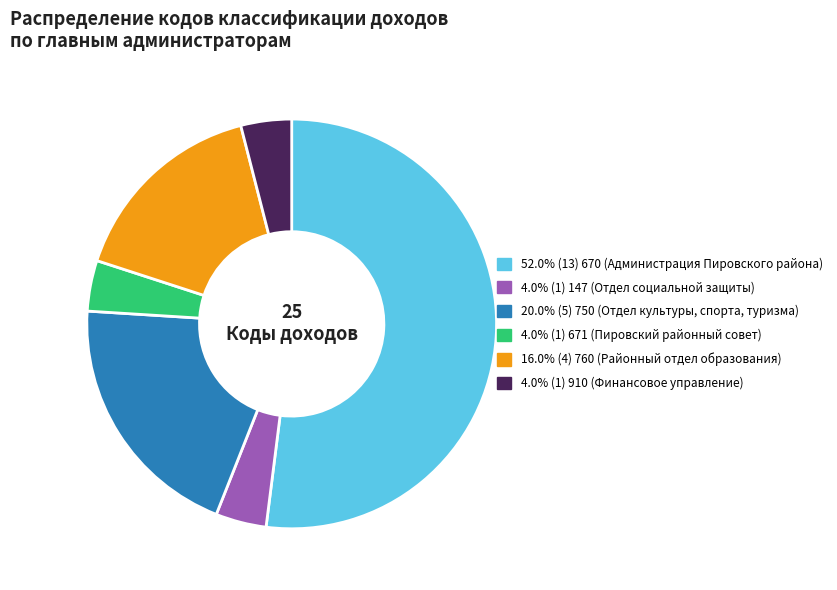

Does any single category account for the majority?

Yes